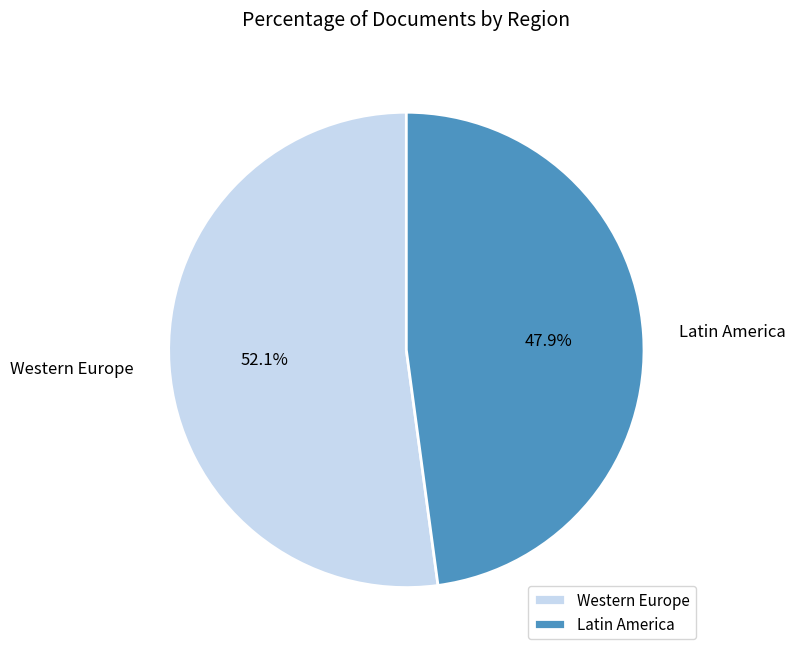

Rank the categories by value from lowest to highest.

Latin America, Western Europe